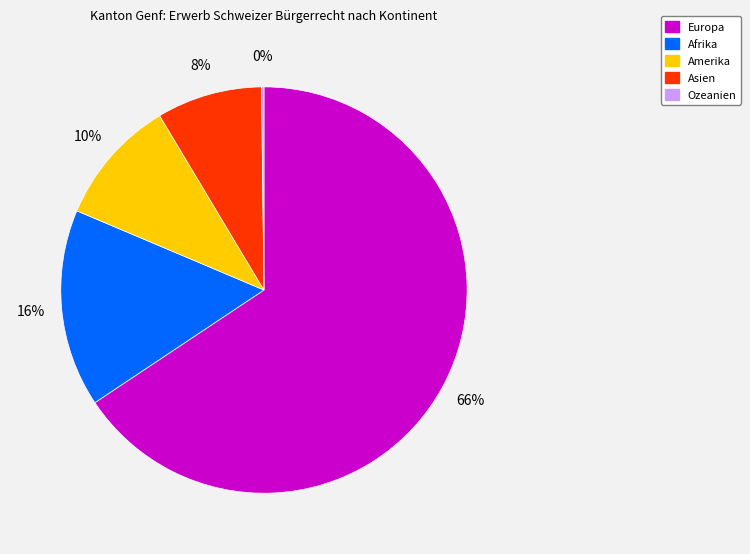

Approximately how many times larger is the value at Asien compared to Afrika?

0.5